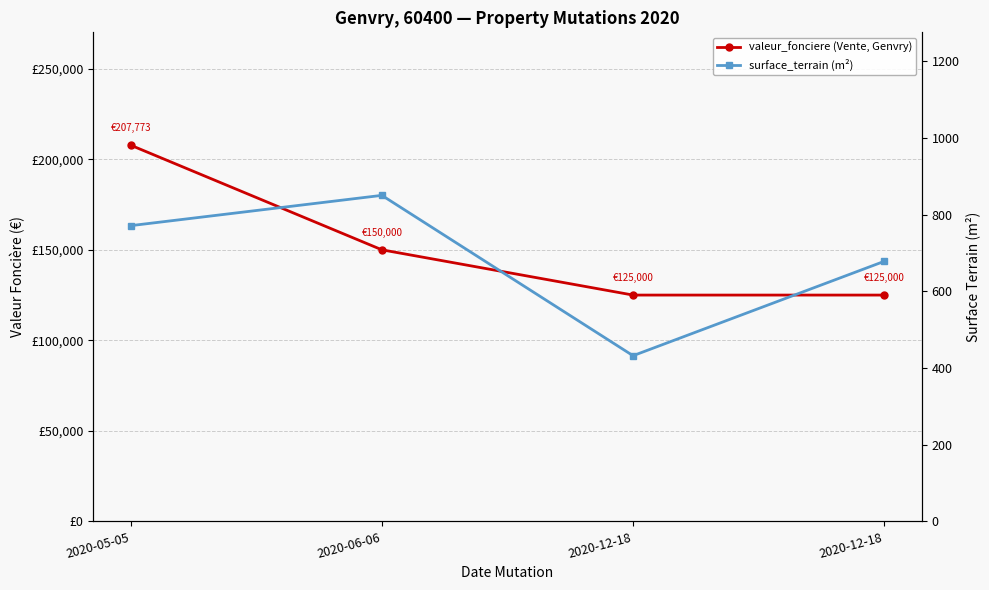

What is the value of the valeur_fonciere (Vente, Genvry) point at the 3rd from the left?

125000